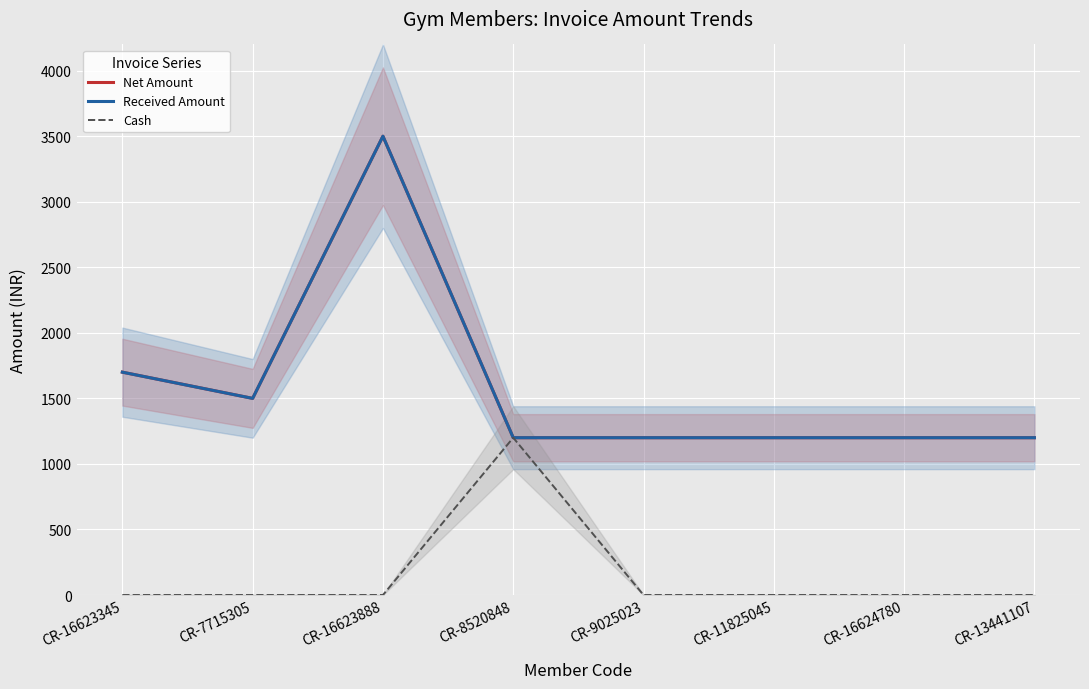

True or false: Received Amount and Cash intersect in this chart.

False